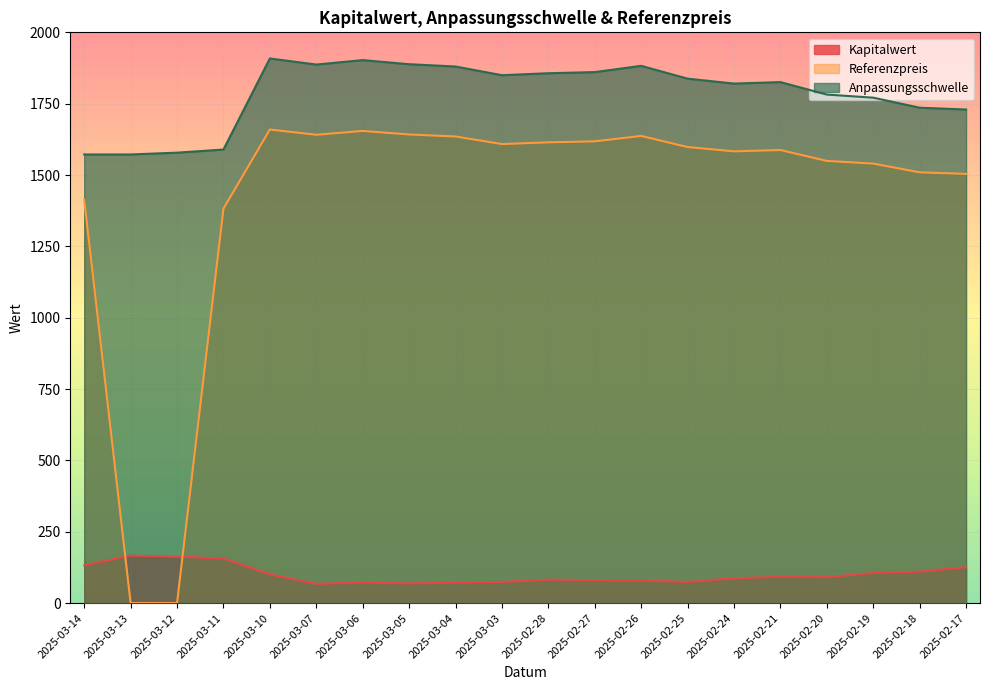

Reading left to right, transcribe all the data shown in this chart.

Kapitalwert: 132.2	166.6	162.7	156.2	100.7	67.2	72.1	68.8	72.1	74.0	82.1	80.3	79.3	74.1	86.8	92.1	90.5	106.2	110.2	125.4
Referenzpreis: 1414.0	0.0	0.0	1382.0	1659.5	1641.0	1654.5	1642.0	1635.0	1608.5	1614.5	1618.0	1637.0	1598.0	1583.0	1587.5	1549.5	1540.0	1509.5	1504.0
Anpassungsschwelle: 1572.0	1572.0	1578.4	1589.3	1908.4	1887.2	1902.7	1888.3	1880.2	1849.8	1856.7	1860.7	1882.5	1837.7	1820.5	1825.6	1781.9	1771.0	1735.9	1729.6